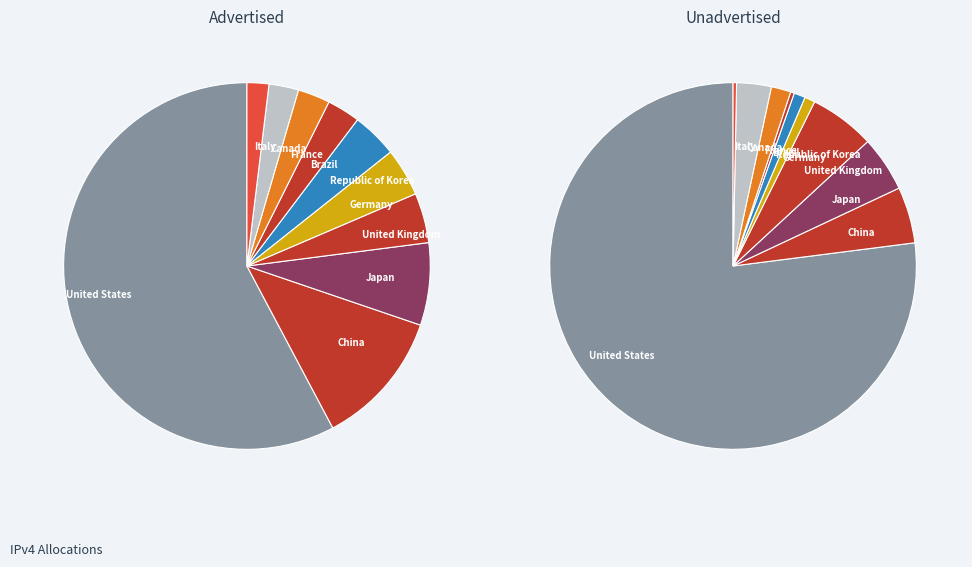

To the nearest percent, what is the difference between the largest and smallest slice percentages?

77%